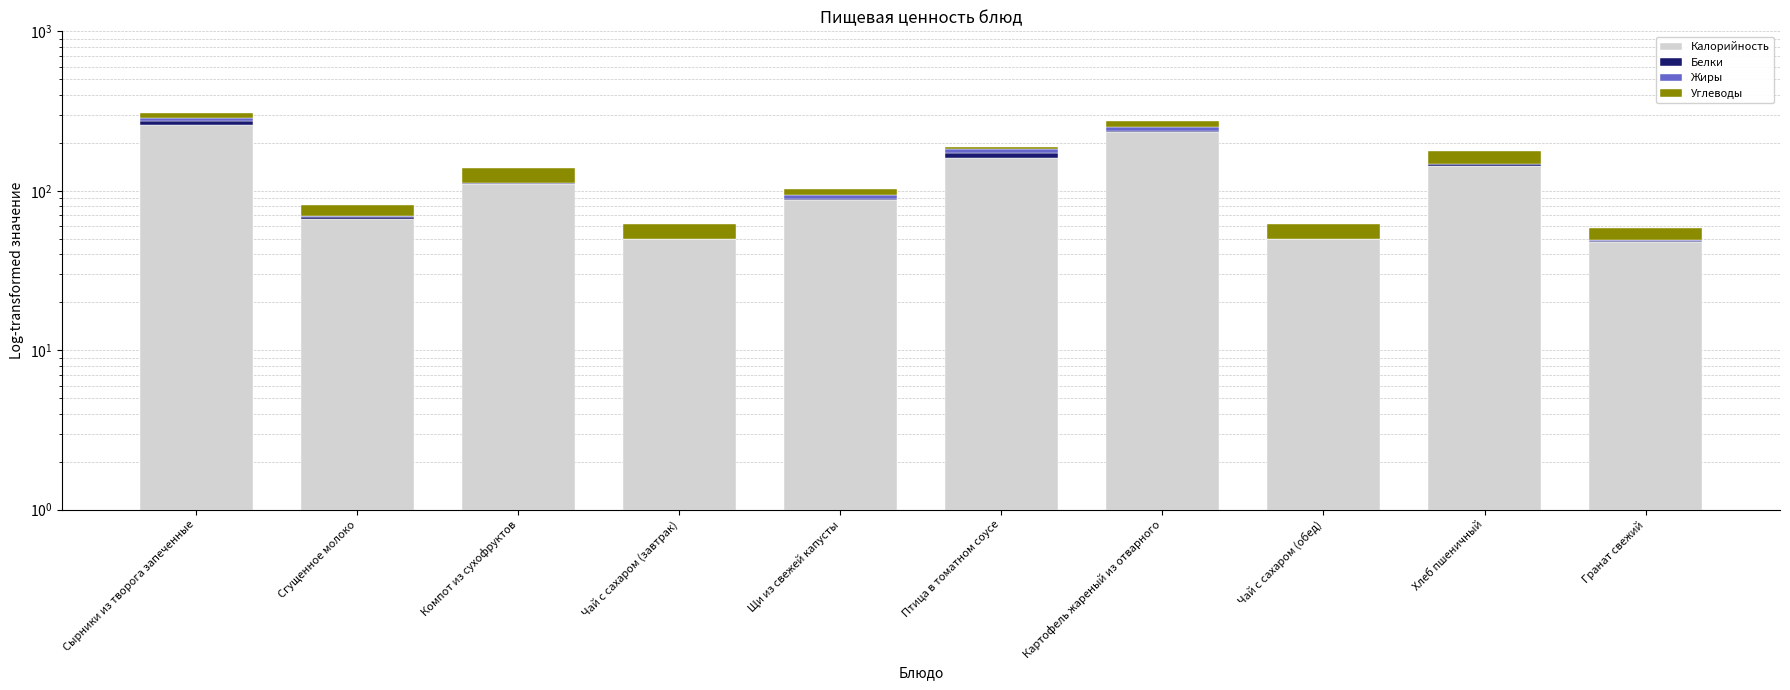

What is the sum of the Жиры values at Щи из свежей капусты and Сгущенное молоко?

6.9